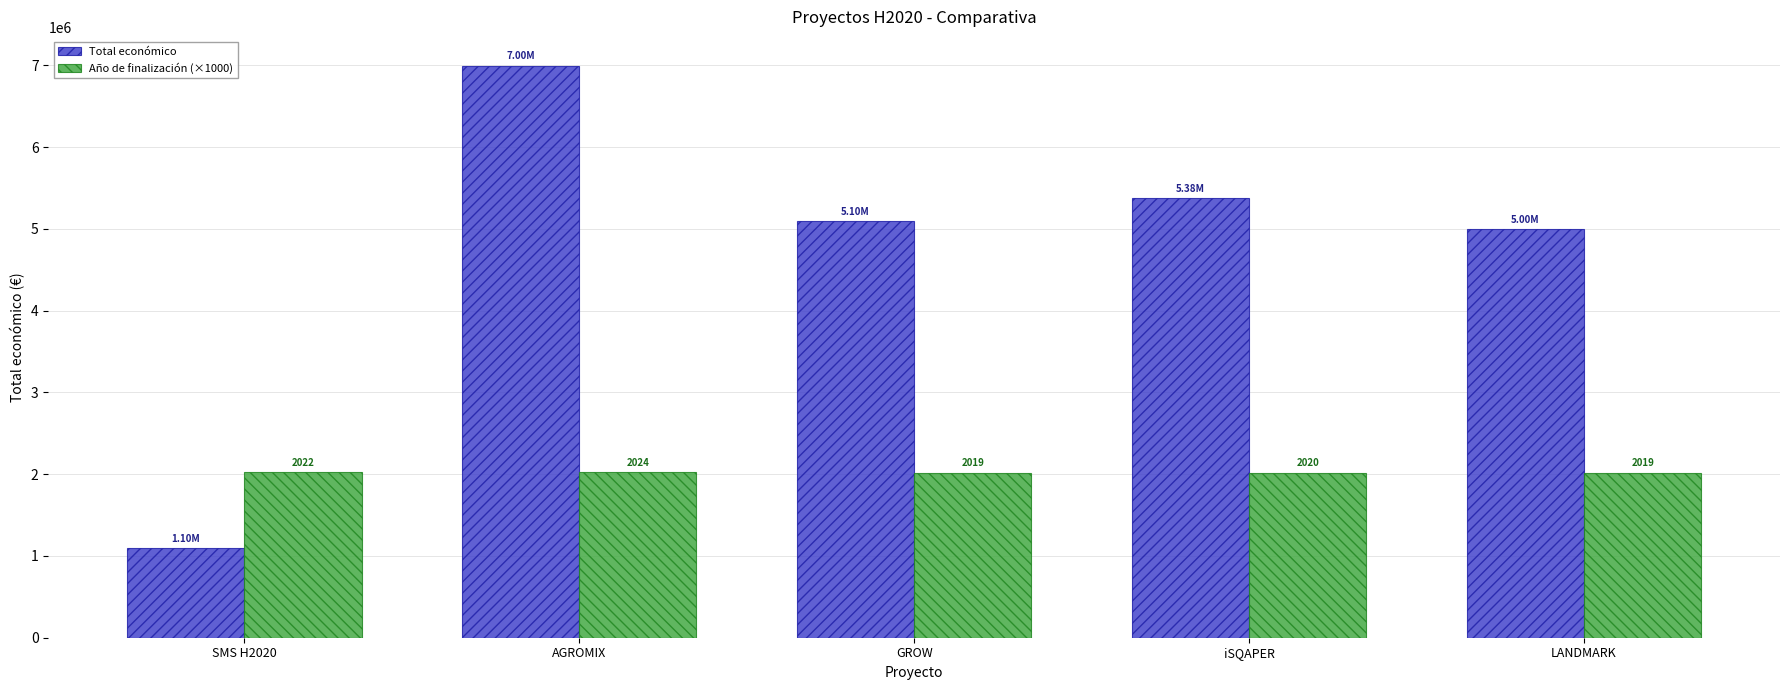

Where does the Año de finalización (×1000) series first go above 2020000?

SMS H2020